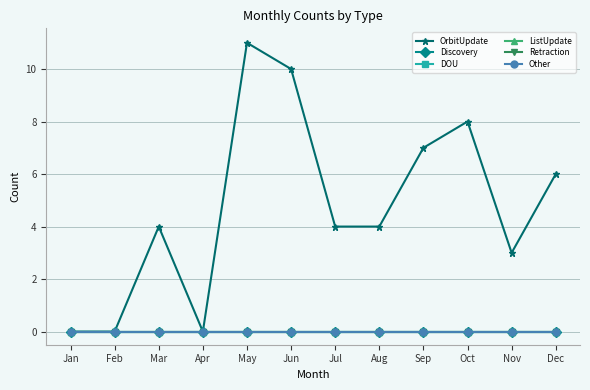

Is this an area chart (filled region under the line)?

No